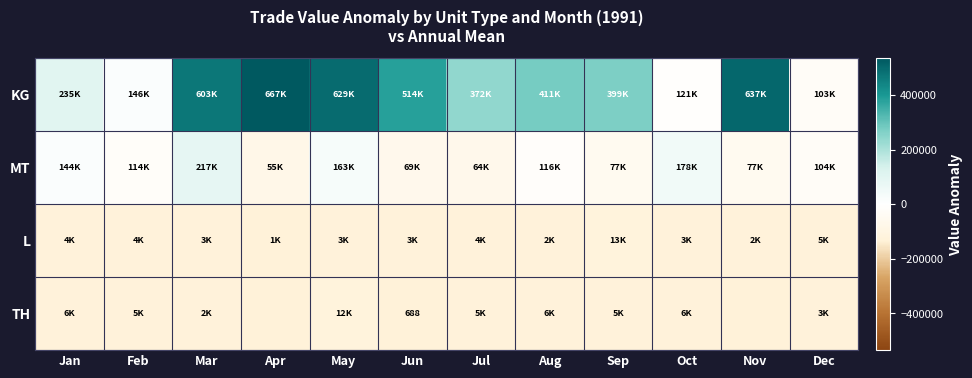

The value of KG at Jul is 240427.7. True or false?

True